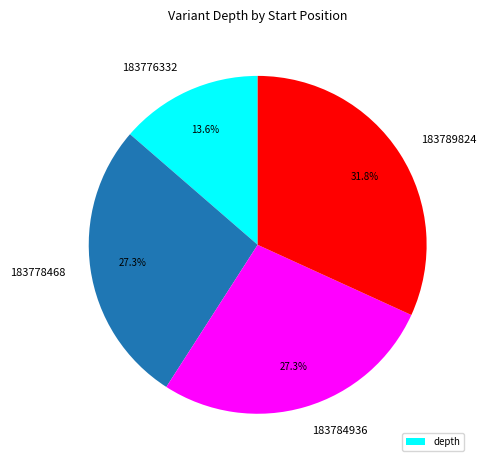

Do 183789824 and 183778468 together represent more than half of the pie?

Yes